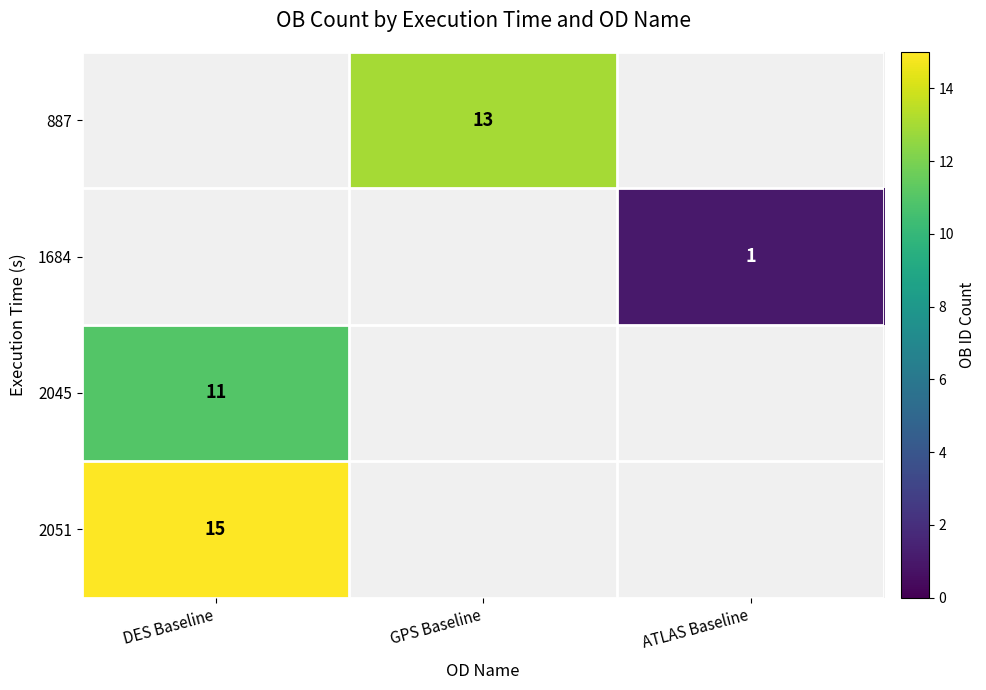

Is the value of 2045 at DES Baseline greater than the value of 887 at GPS Baseline?

No